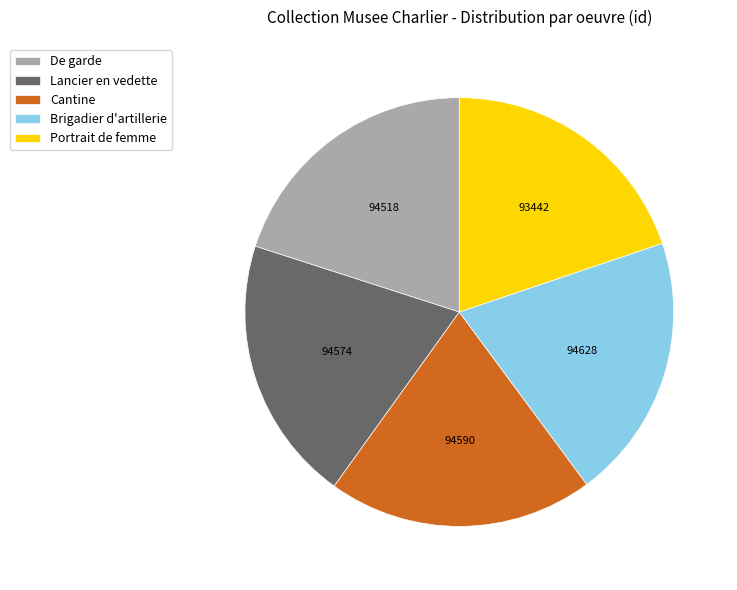

Is the sum of Cantine and Portrait de femme greater than half?

No